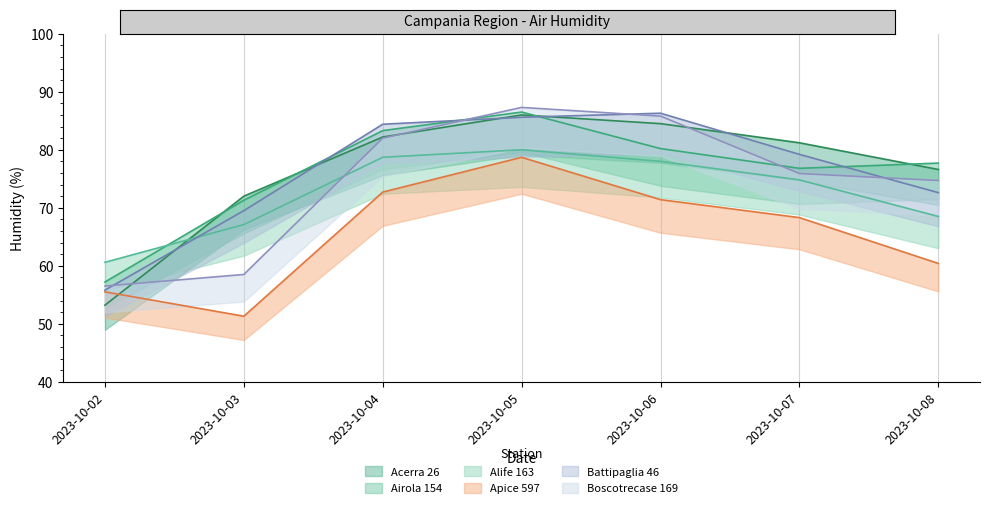

True or false: Apice 597 has more than 2 points higher than both neighbors.

False